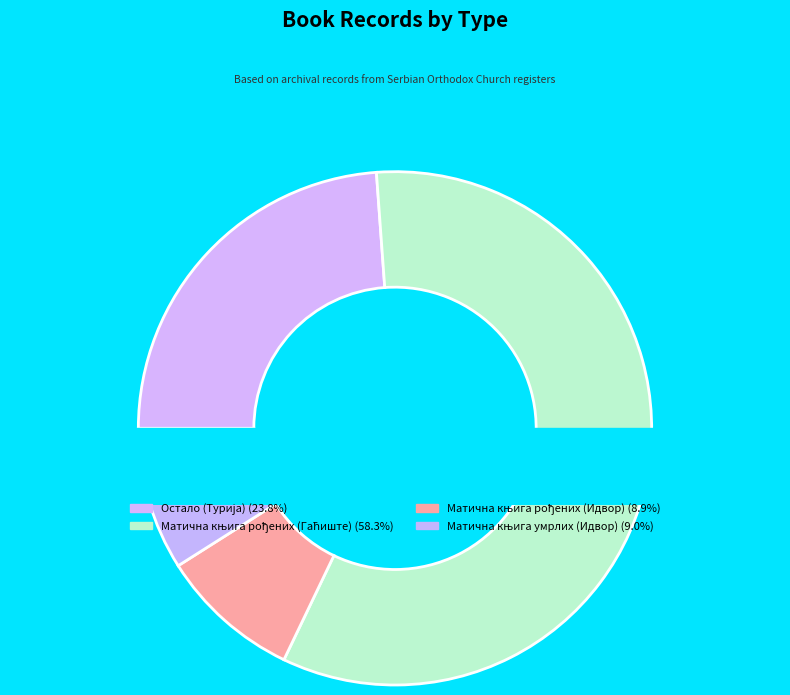

How many segments does this pie chart have?

4